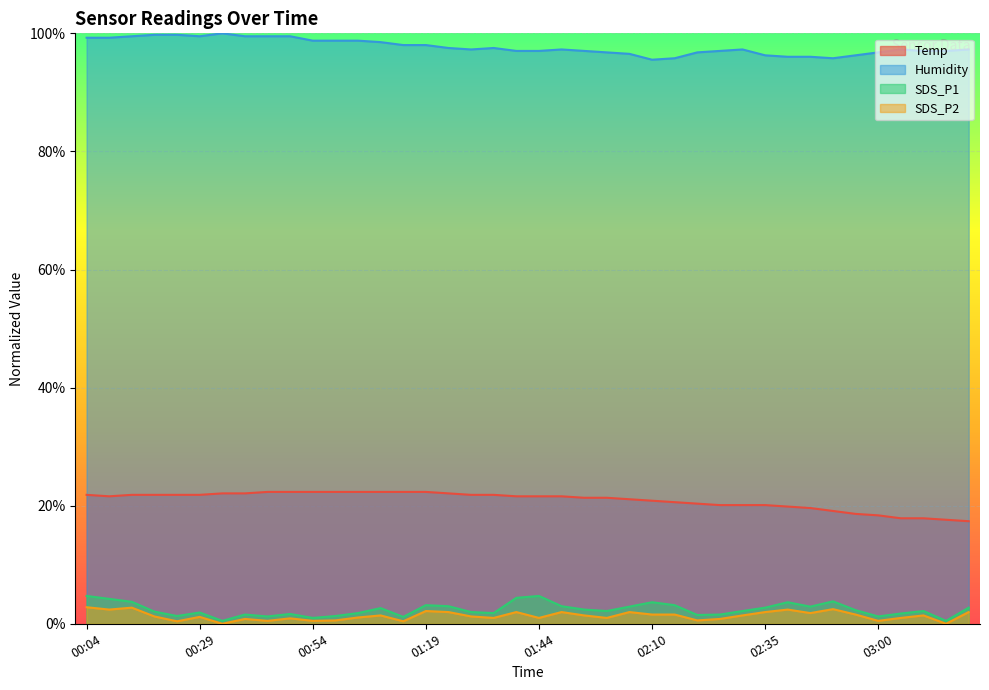

True or false: Humidity and SDS_P1 cross at least once.

False